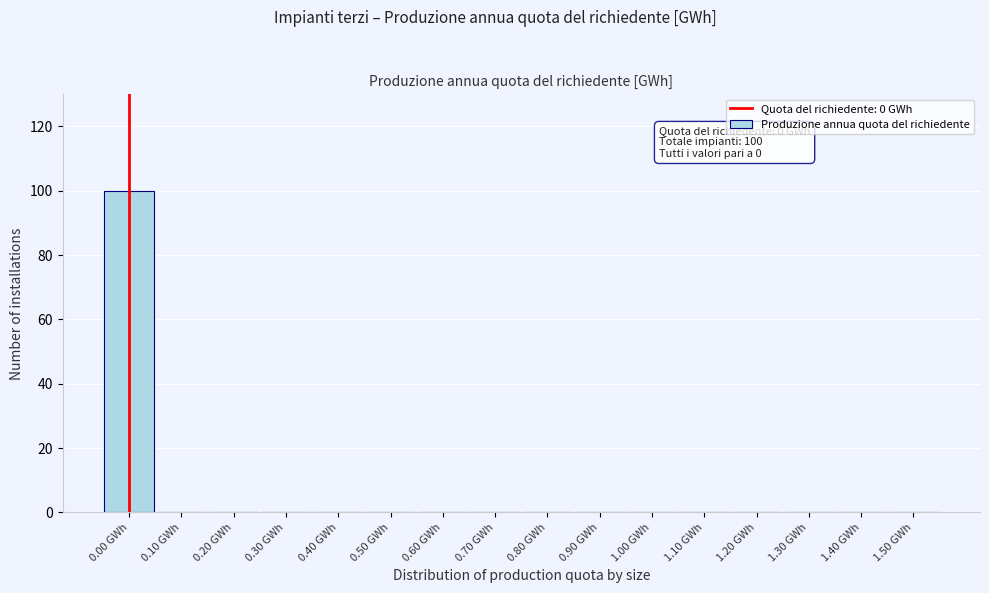

Which range on the x-axis has the tallest bar?

-0.05 to 0.05